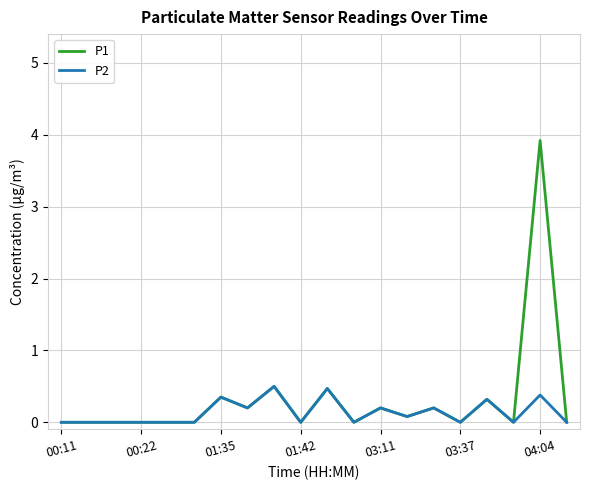

List the series in order of their peak value, highest first.

P1, P2